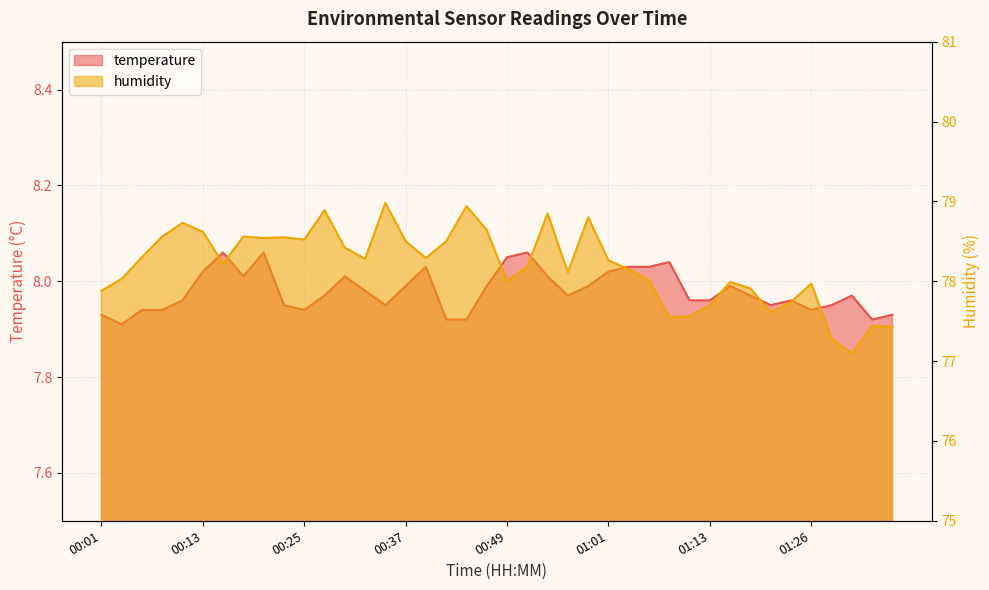

How many distinct data groups are displayed?

2